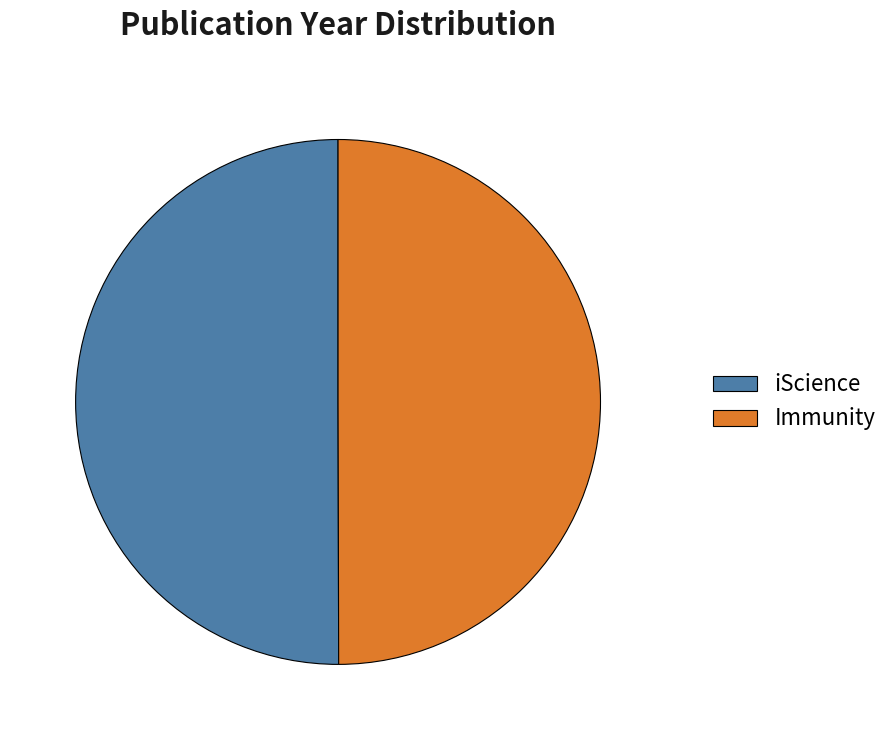

True or false: Immunity accounts for 50% of the total.

True